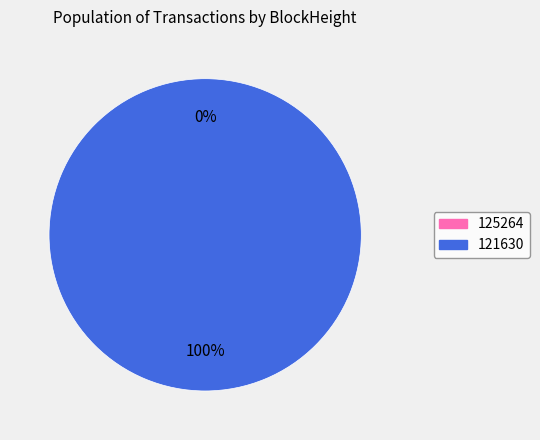

Does 121630 represent more than half of the total?

Yes